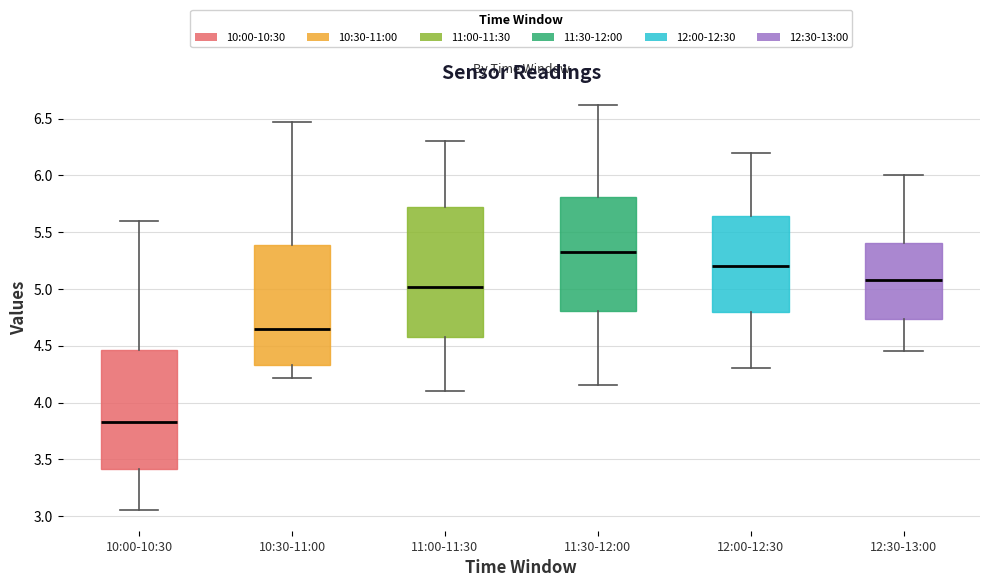

Which box is the tallest, from its lower edge to its upper edge?

11:00-11:30